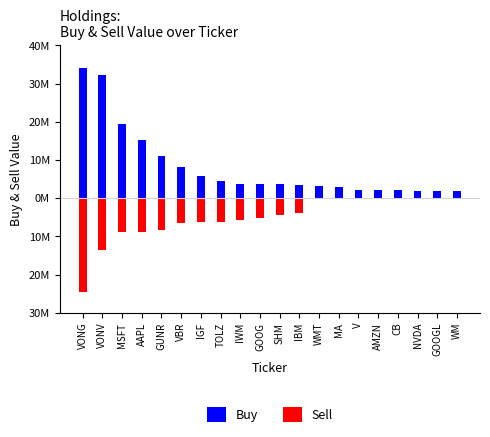

What is the lowest value of the Sell series?

-24585000